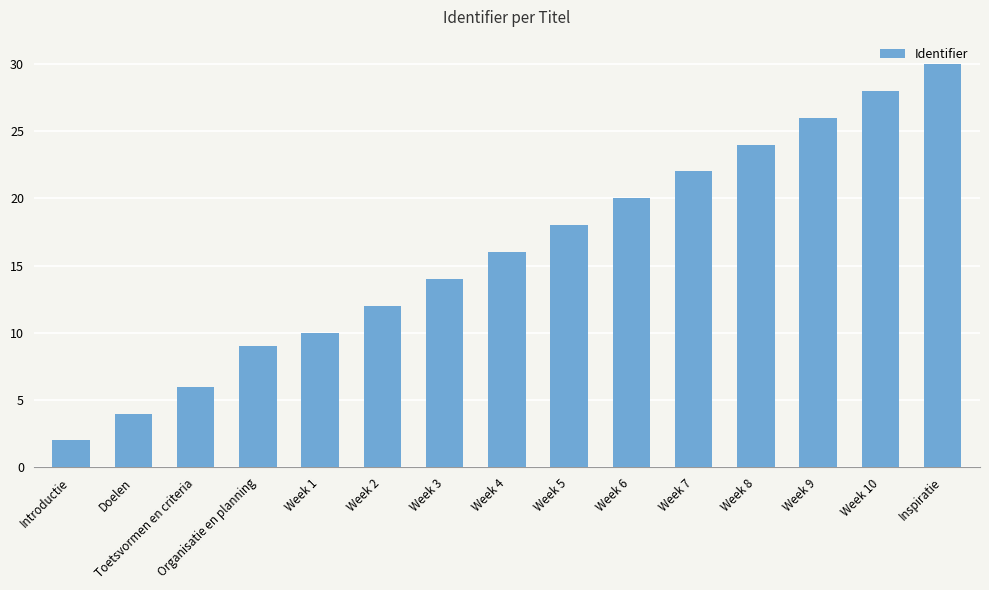

Reading left to right, extract all data points from this chart.

Introductie=2	Doelen=4	Toetsvormen en criteria=6	Organisatie en planning=9	Week 1=10	Week 2=12	Week 3=14	Week 4=16	Week 5=18	Week 6=20	Week 7=22	Week 8=24	Week 9=26	Week 10=28	Inspiratie=30